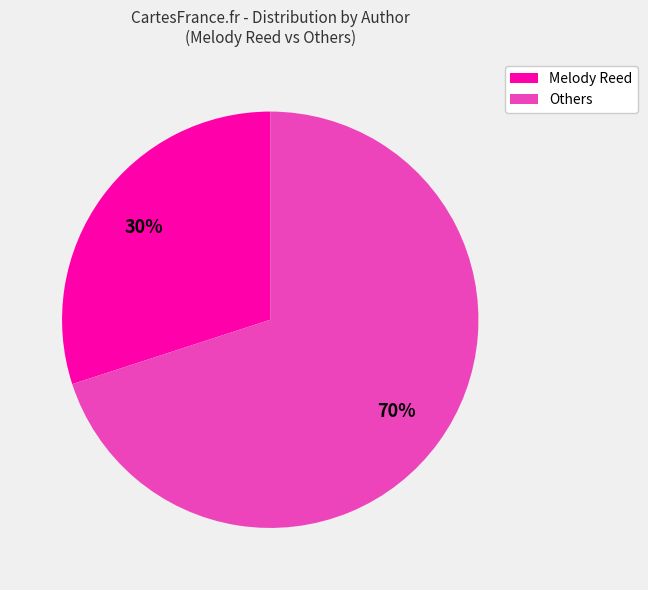

Rank the categories by value from lowest to highest.

Melody Reed, Others